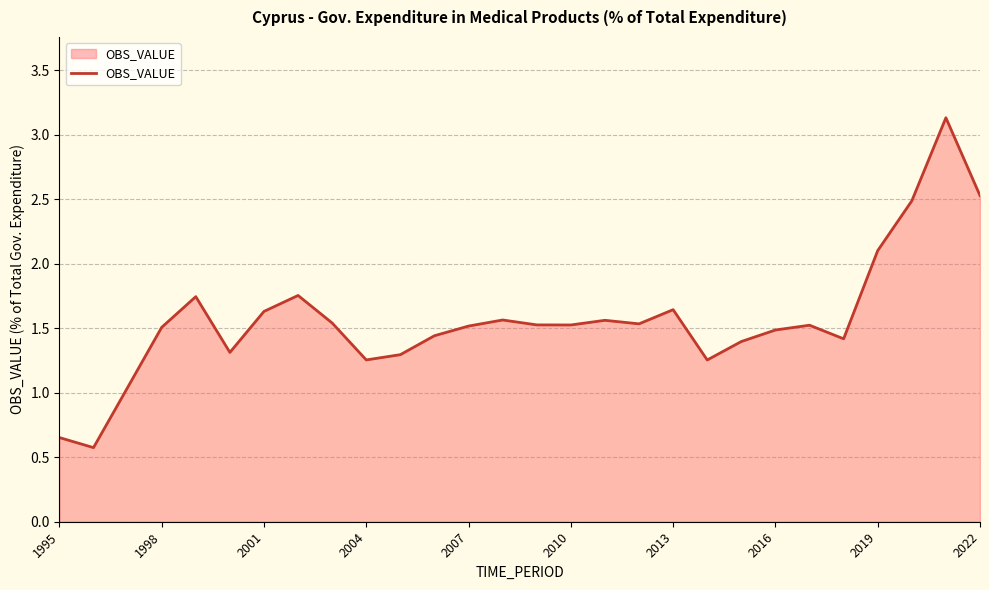

What is the sum of all values?

44.0